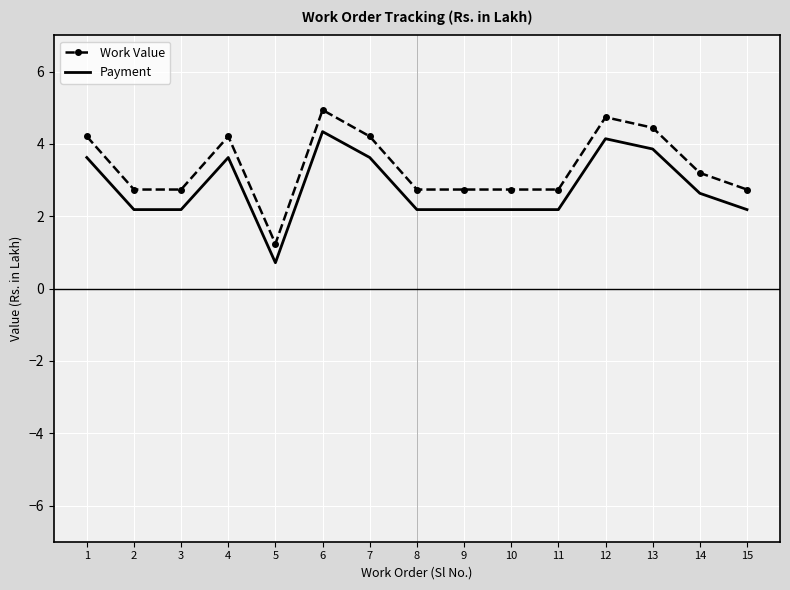

Rank the series by their average value, from lowest to highest.

Payment, Work Value